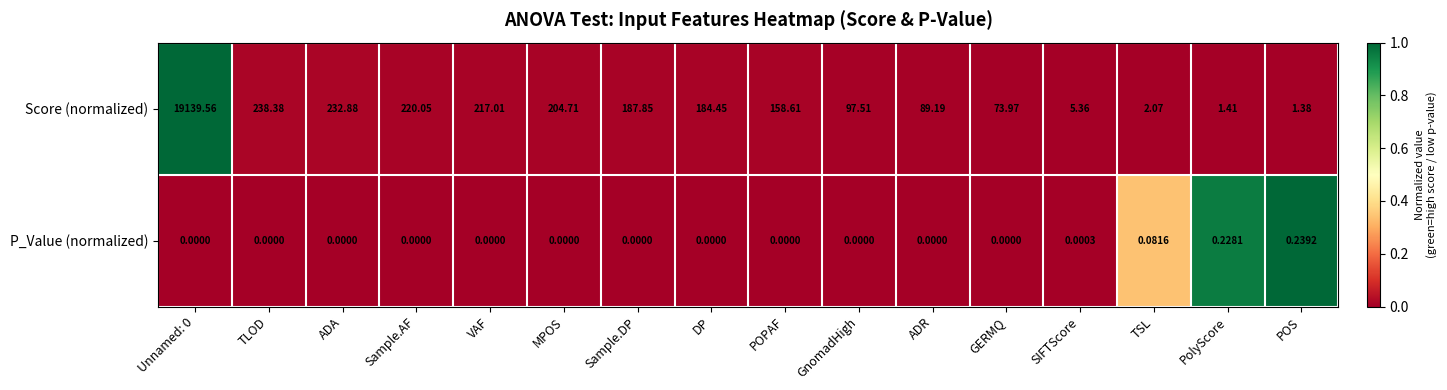

At which label does Score (normalized) reach its minimum?

POS